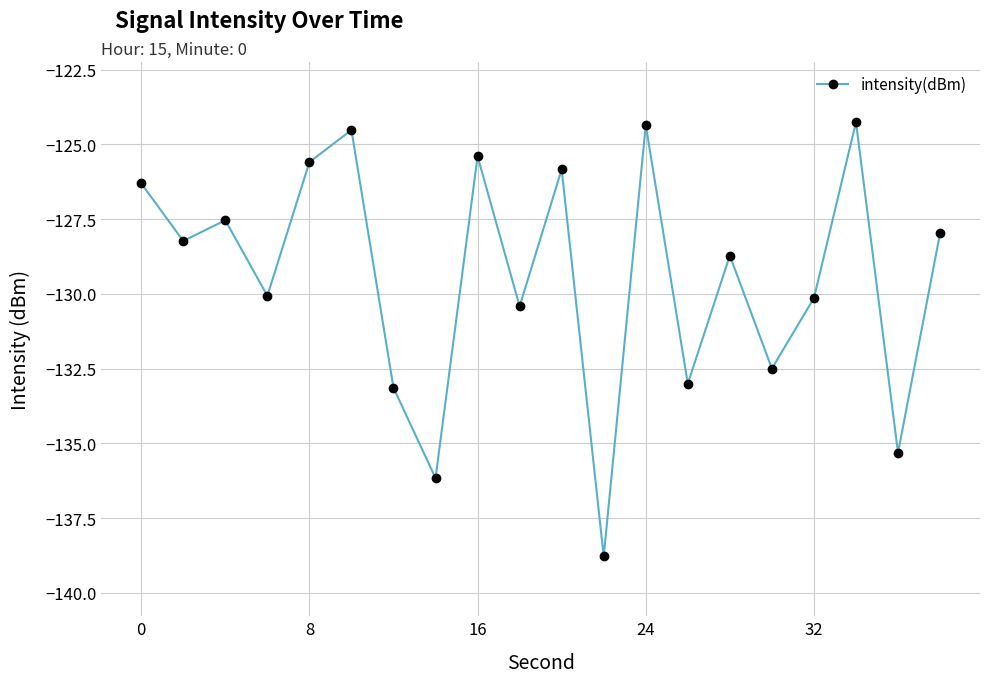

How many interior local valleys (lower than both neighbors) does the data have?

8